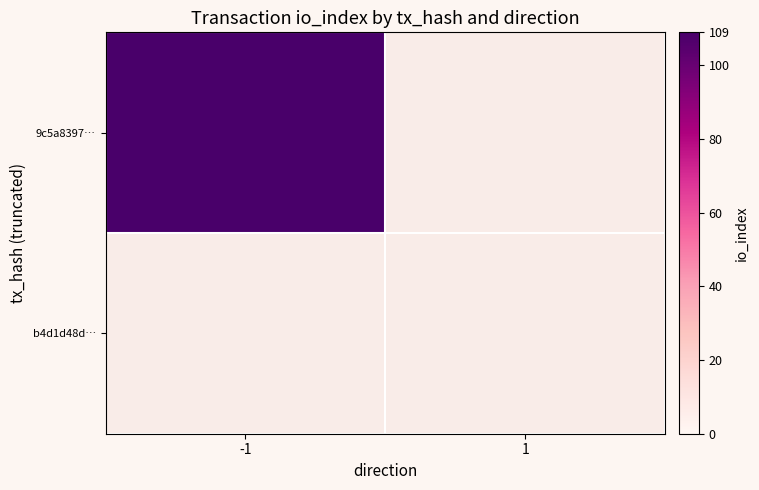

How many 9c5a8397718a306b1a861c5322a1791a38b1033 values are between 0 and 109?

2